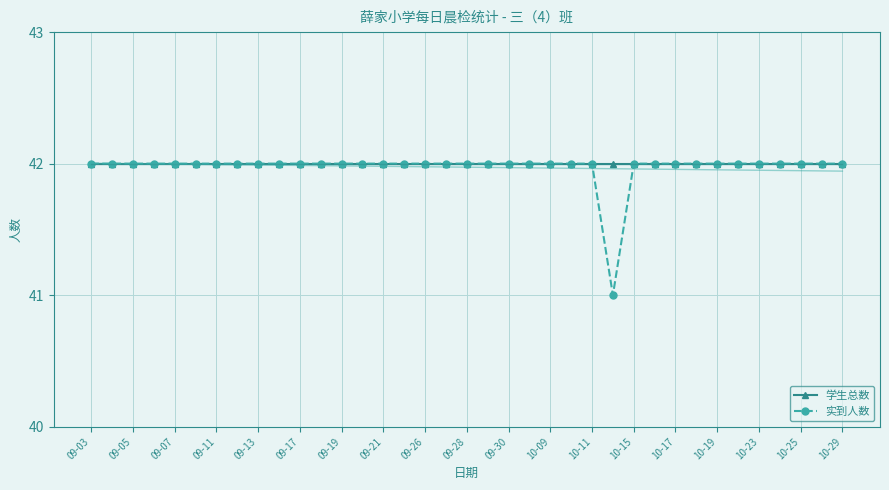

True or false: 学生总数 and 实到人数 intersect in this chart.

False